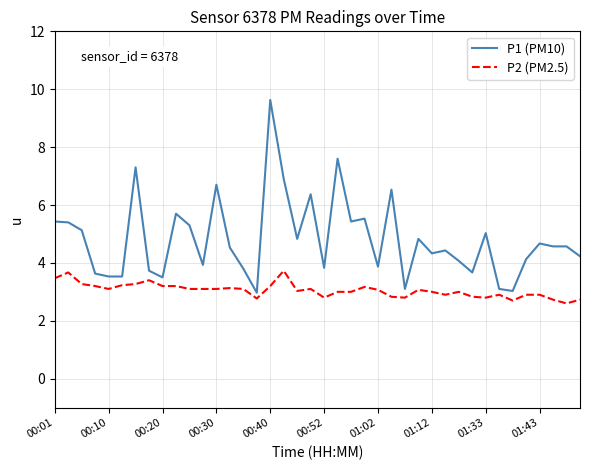

What is the minimum value shown in the chart?

2.6